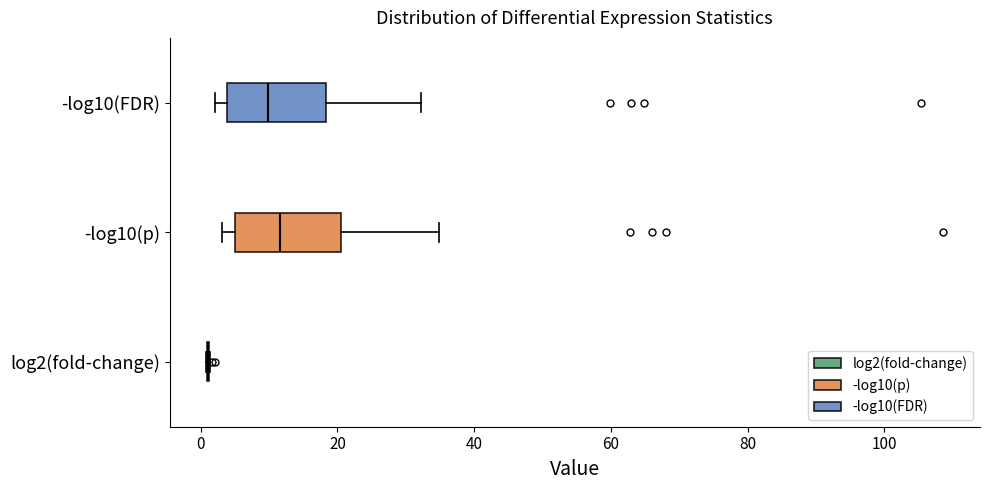

Reading bottom to top, read every box against the x-axis: the position of its median line, the range the box covers, and the ends of its whiskers. The values are not printed on the chart, so give them approximately, as read against the axis.

log2(fold-change): box collapsed to a line at 2, whiskers 0 to 2
-log10(p): median 12, box 6 to 20, whiskers 4 to 34
-log10(FDR): median 10, box 4 to 18, whiskers 2 to 32